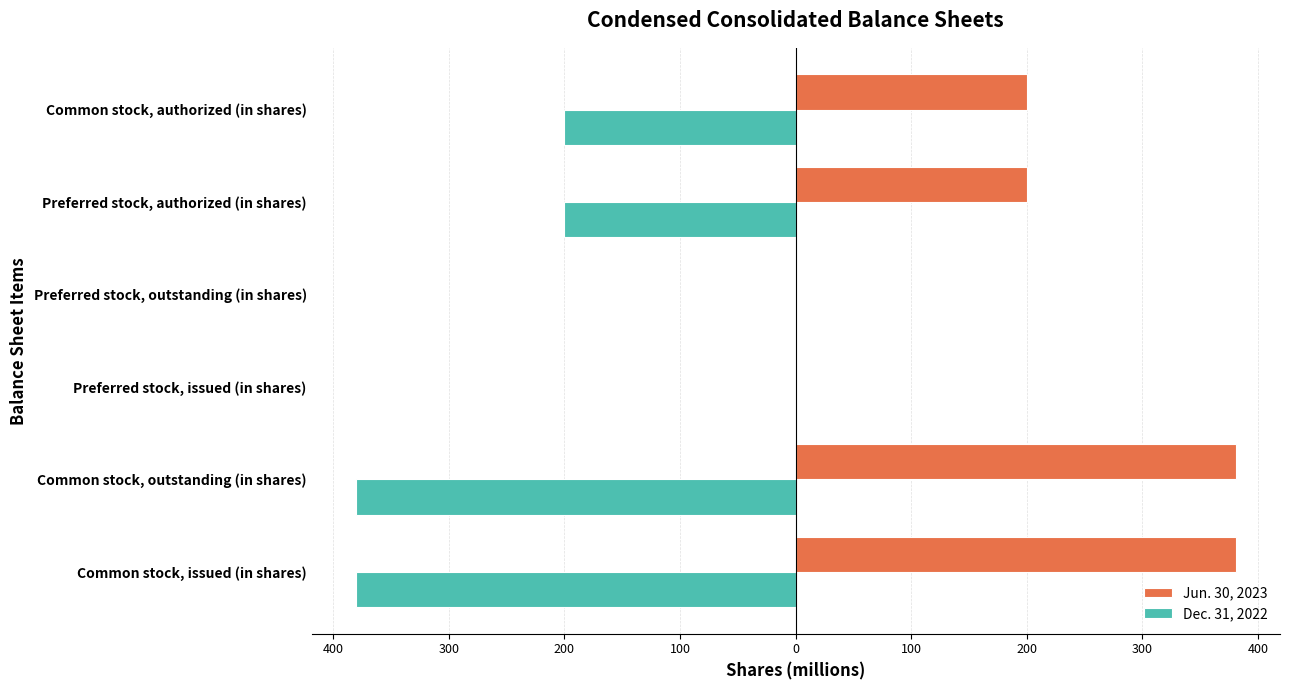

What is the difference between the maximum and minimum values in the Dec. 31, 2022 series?

380.6